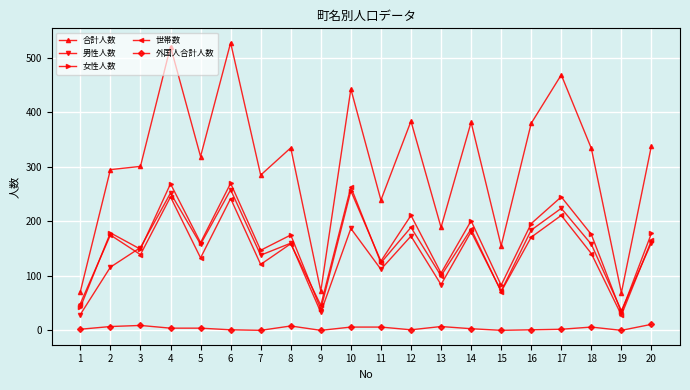

True or false: 女性人数 and 合計人数 intersect in this chart.

False